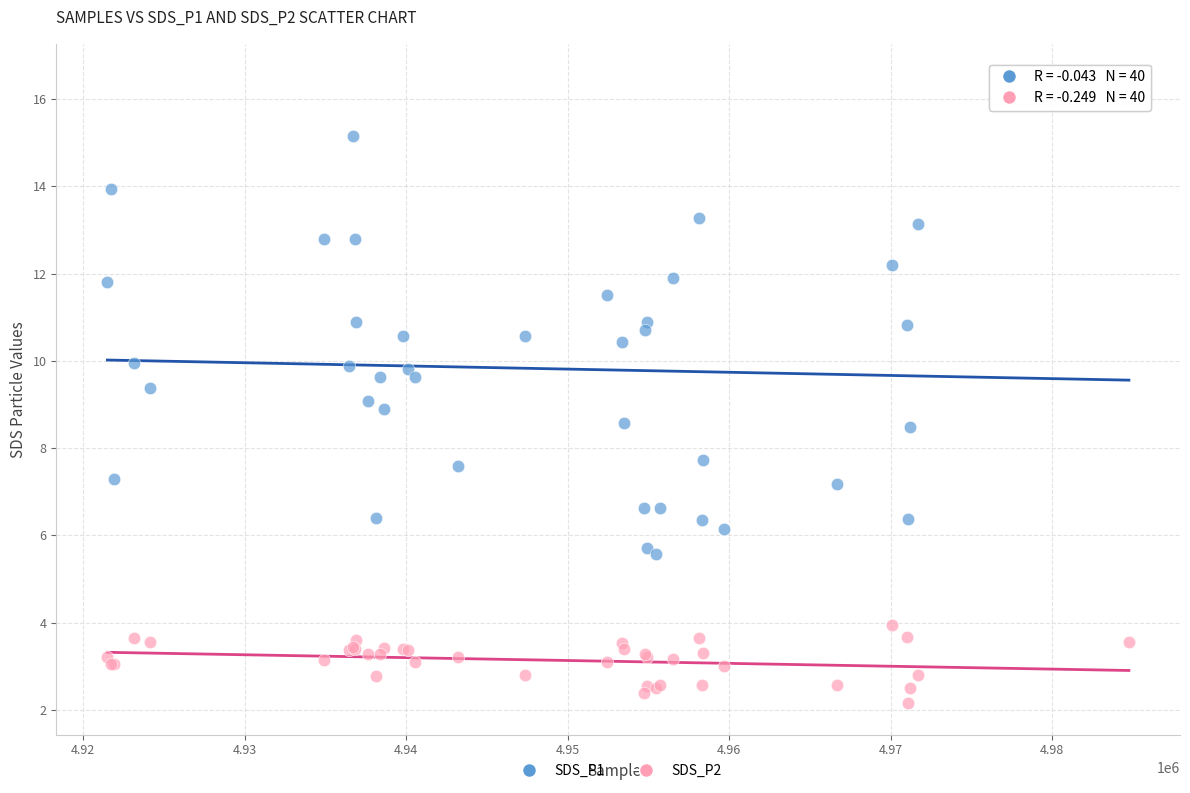

Which series contains the lowest Y value?

SDS_P2